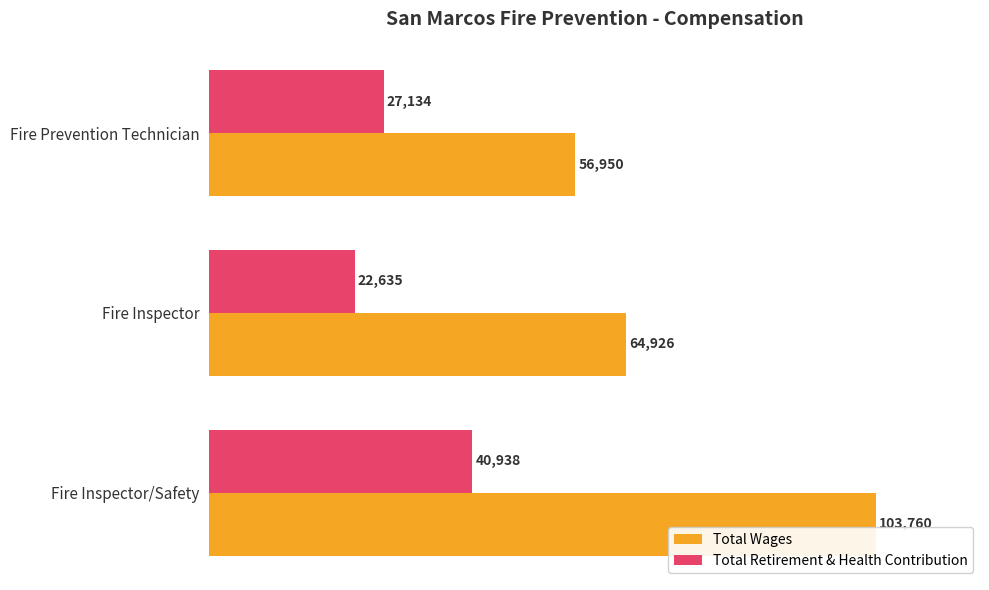

At how many categories does at least one series exceed 40336?

3